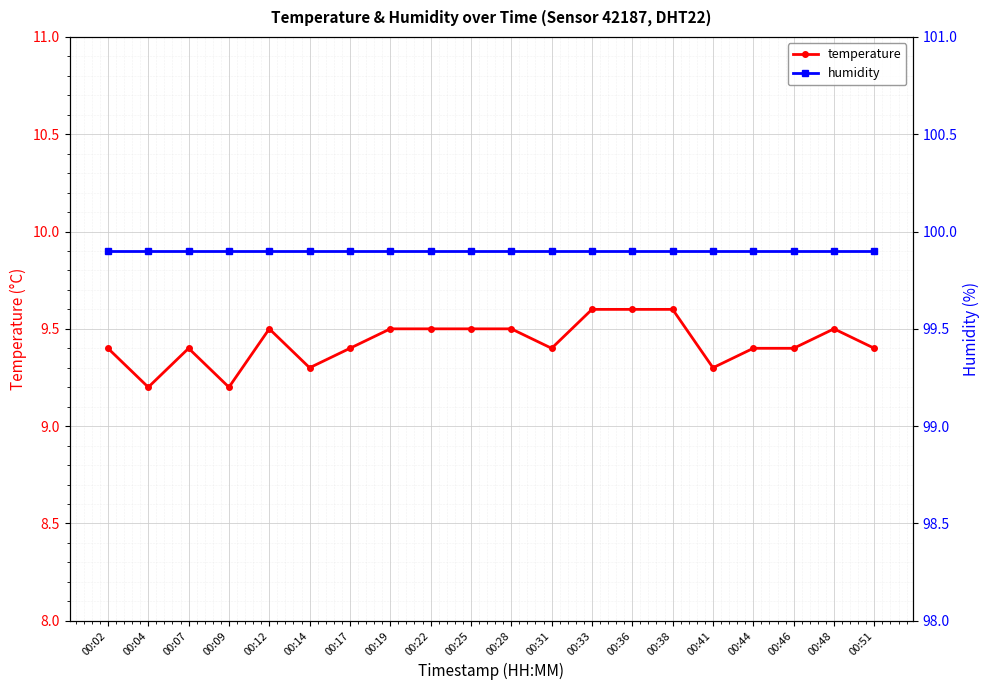

Reading left to right, transcribe all the data shown in this chart.

temperature: 00:02=9.4	00:04=9.2	00:07=9.4	00:09=9.2	00:12=9.5	00:14=9.3	00:17=9.4	00:19=9.5	00:22=9.5	00:25=9.5	00:28=9.5	00:31=9.4	00:33=9.6	00:36=9.6	00:38=9.6	00:41=9.3	00:44=9.4	00:46=9.4	00:48=9.5	00:51=9.4
humidity: 00:02=99.9	00:04=99.9	00:07=99.9	00:09=99.9	00:12=99.9	00:14=99.9	00:17=99.9	00:19=99.9	00:22=99.9	00:25=99.9	00:28=99.9	00:31=99.9	00:33=99.9	00:36=99.9	00:38=99.9	00:41=99.9	00:44=99.9	00:46=99.9	00:48=99.9	00:51=99.9